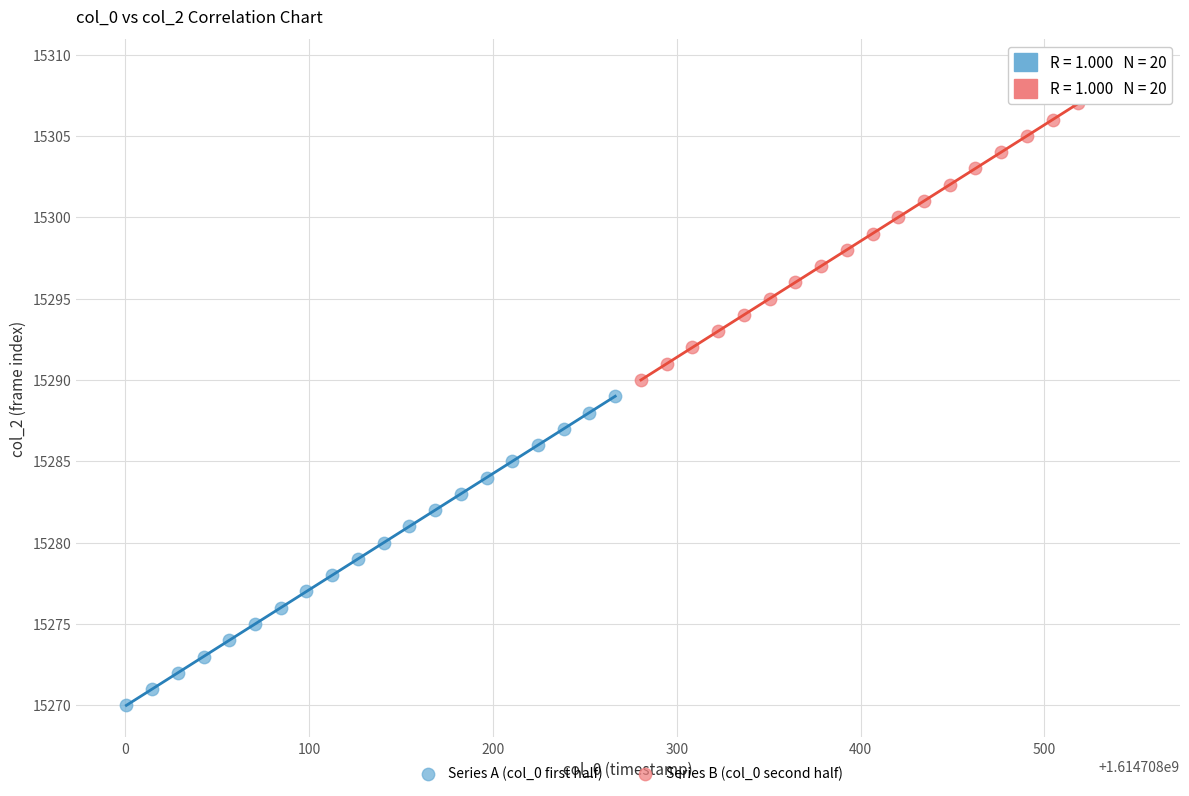

Which series contains the highest Y value?

Series B (col_0 second half)